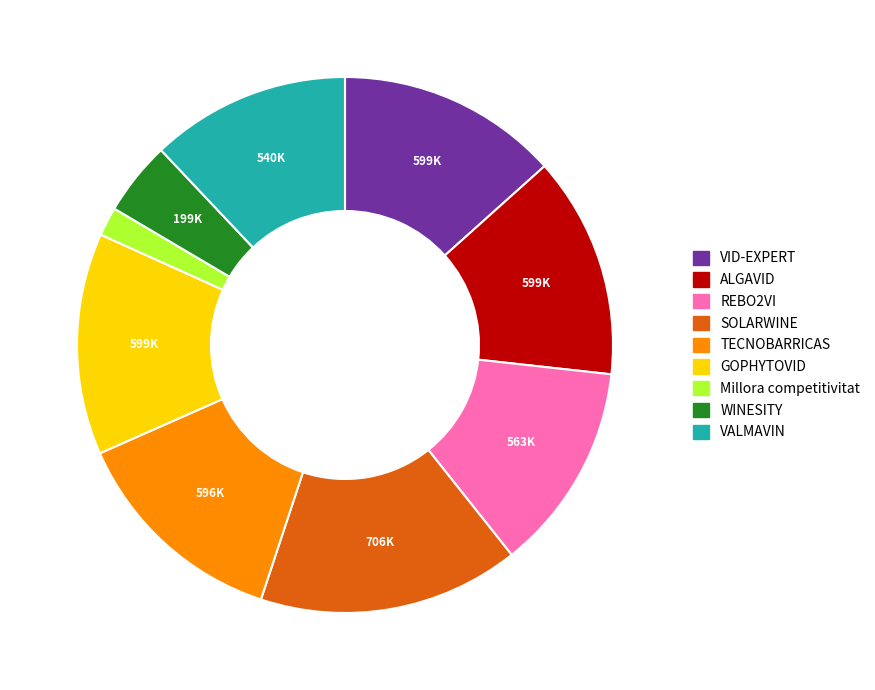

Count the number of slices in the pie.

9